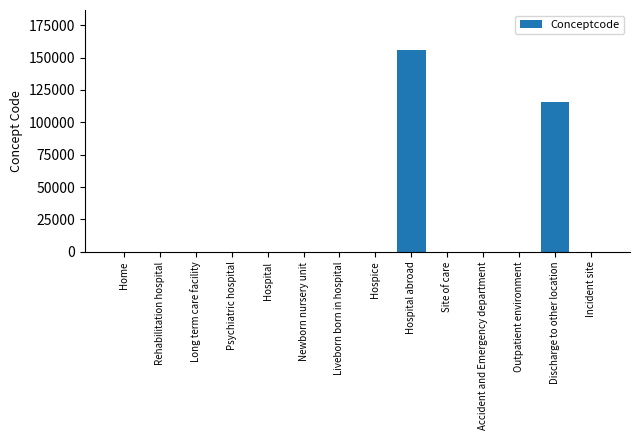

What is the average value?

19408.3